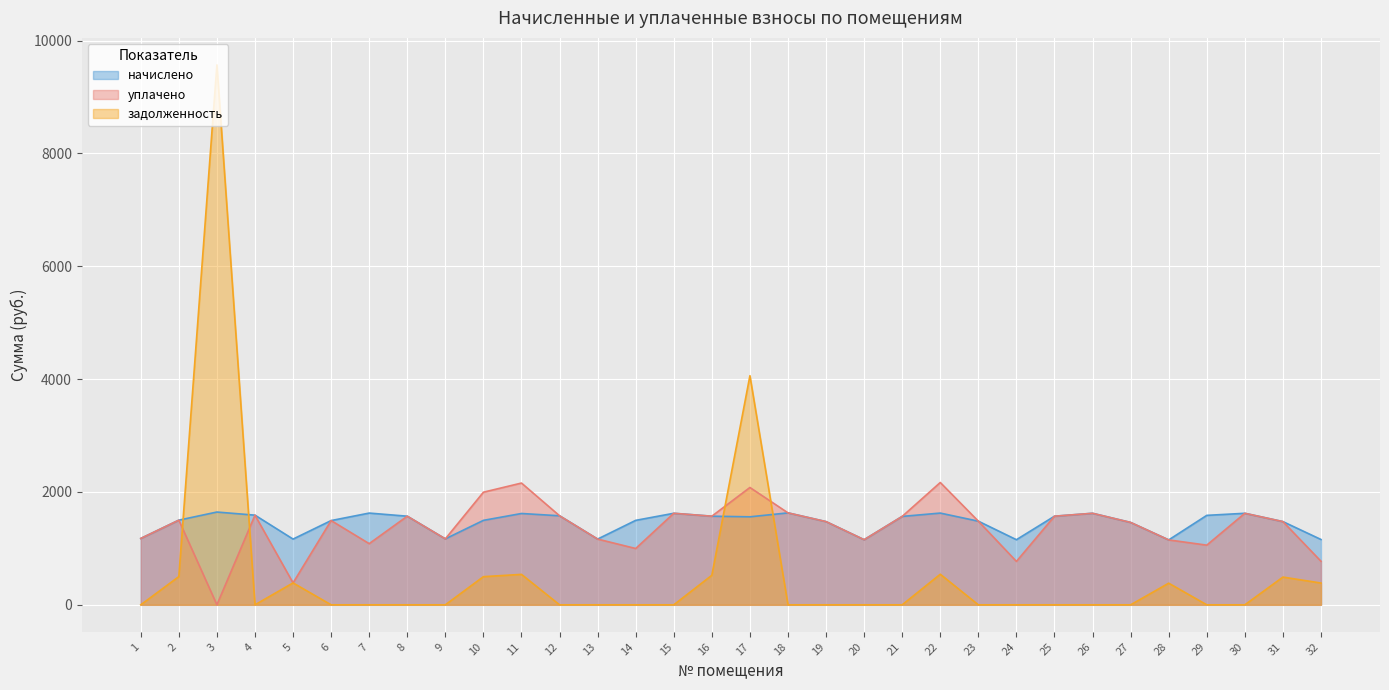

Reading left to right, transcribe all the data shown in this chart.

начислено: 1=1176.2	2=1500.6	3=1644.4	4=1589.1	5=1165.1	6=1493.2	7=1626.0	8=1570.7	9=1168.8	10=1496.9	11=1618.6	12=1578.0	13=1165.1	14=1496.9	15=1622.3	16=1570.7	17=1559.6	18=1629.7	19=1474.8	20=1154.0	21=1567.0	22=1626.0	23=1482.2	24=1154.0	25=1570.7	26=1622.3	27=1460.0	28=1150.3	29=1585.4	30=1622.3	31=1474.8	32=1157.7
уплачено: 1=1176.2	2=1500.6	3=0.0	4=1589.1	5=388.4	6=1493.2	7=1084.0	8=1570.7	9=1168.8	10=1995.9	11=2158.1	12=1578.0	13=1165.1	14=997.9	15=1622.3	16=1570.7	17=2079.5	18=1629.7	19=1474.8	20=1154.0	21=1567.0	22=2168.0	23=1482.2	24=769.4	25=1570.7	26=1622.3	27=1460.0	28=1150.3	29=1057.4	30=1622.3	31=1474.8	32=771.8
задолженность: 1=0.0	2=500.2	3=9569.3	4=0.0	5=388.4	6=0.0	7=0.0	8=0.0	9=0.0	10=499.0	11=539.5	12=0.0	13=0.0	14=0.0	15=0.0	16=523.5	17=4060.3	18=0.0	19=0.0	20=0.0	21=0.0	22=542.0	23=0.0	24=0.0	25=0.0	26=0.0	27=0.0	28=383.4	29=0.0	30=0.0	31=491.6	32=385.9